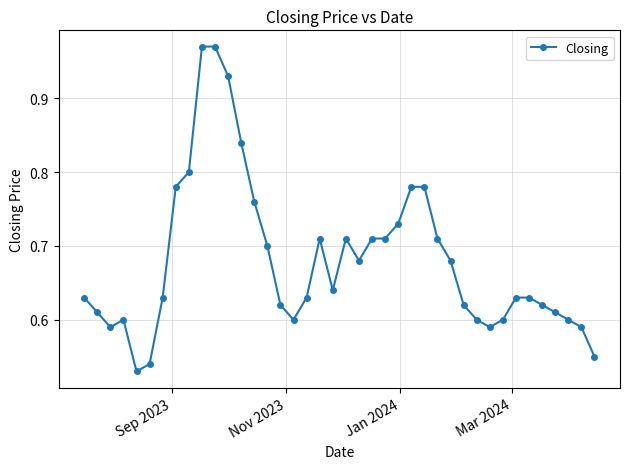

What is the sum of all values?

27.2